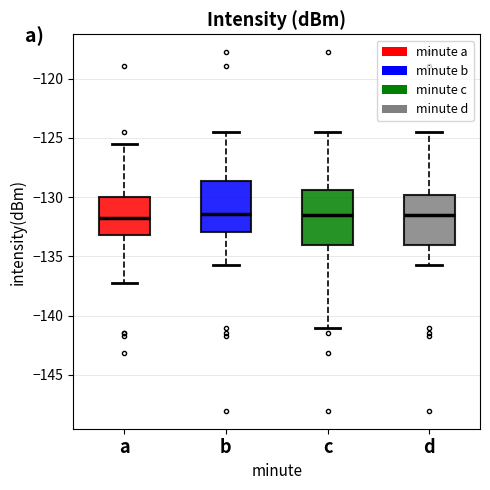

Where is the upper edge of the box for a on the y-axis? The values are not printed on the chart, so give them approximately, as read against the axis.

-130.0